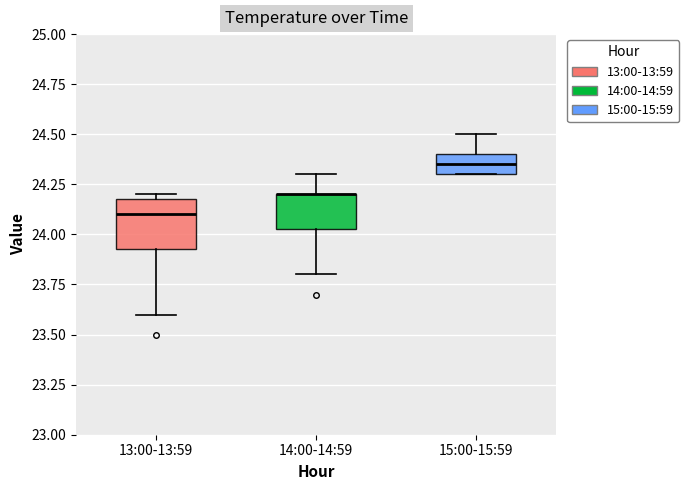

Where is the upper edge of the box for 13:00-13:59 on the y-axis? The values are not printed on the chart, so give them approximately, as read against the axis.

24.20